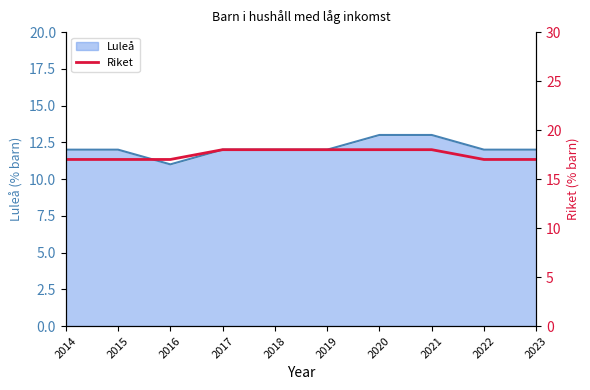

Reading right to left, list all the values displayed in this chart.

17	17	18	18	18	18	18	17	17	17